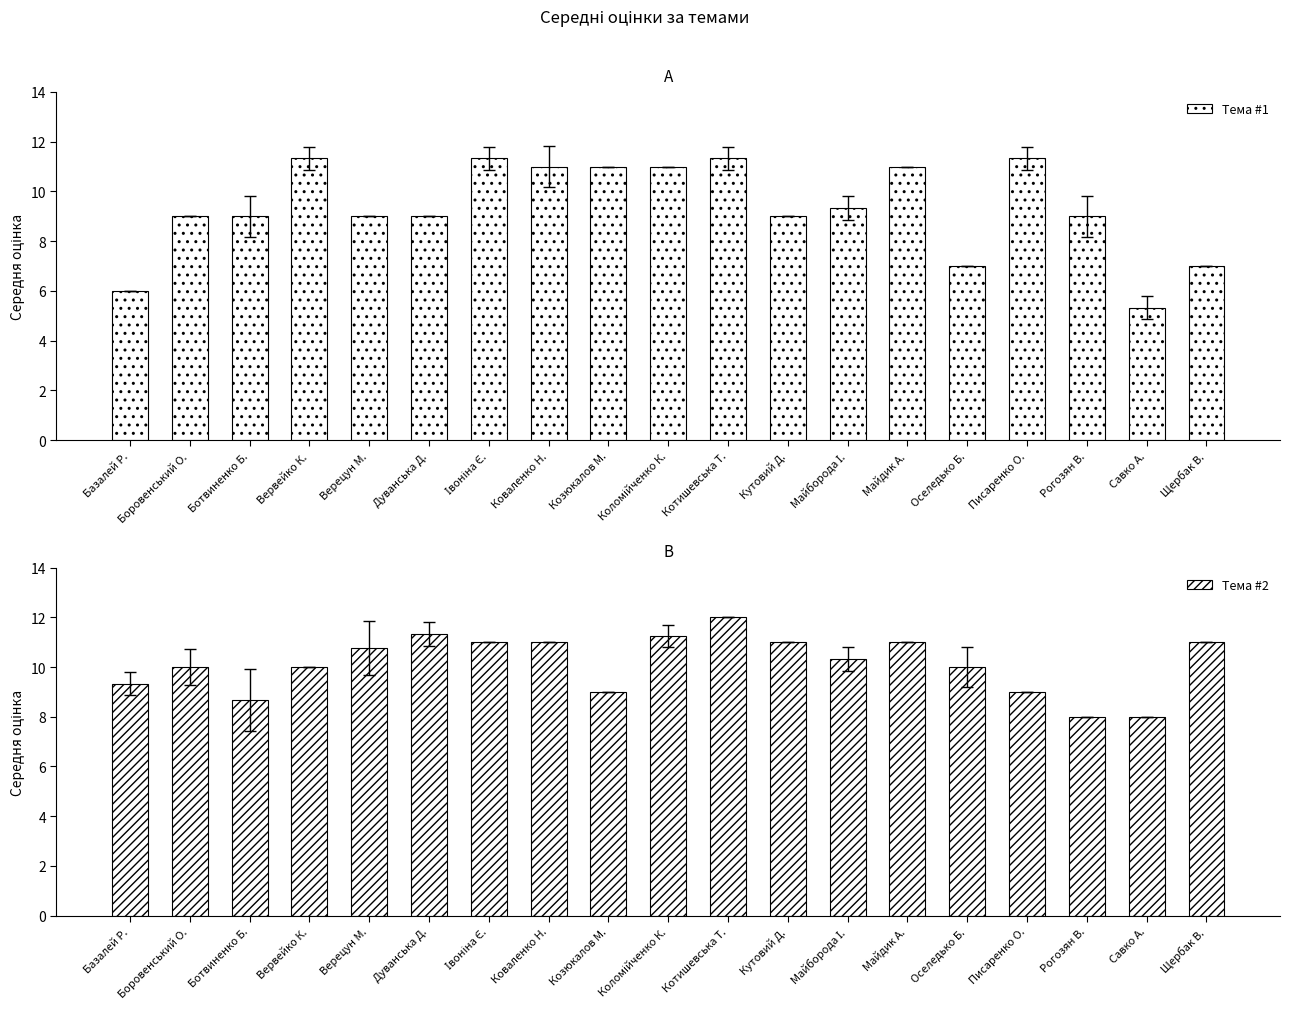

What is the label of the 12th bar from the left?

Кутовий Д.